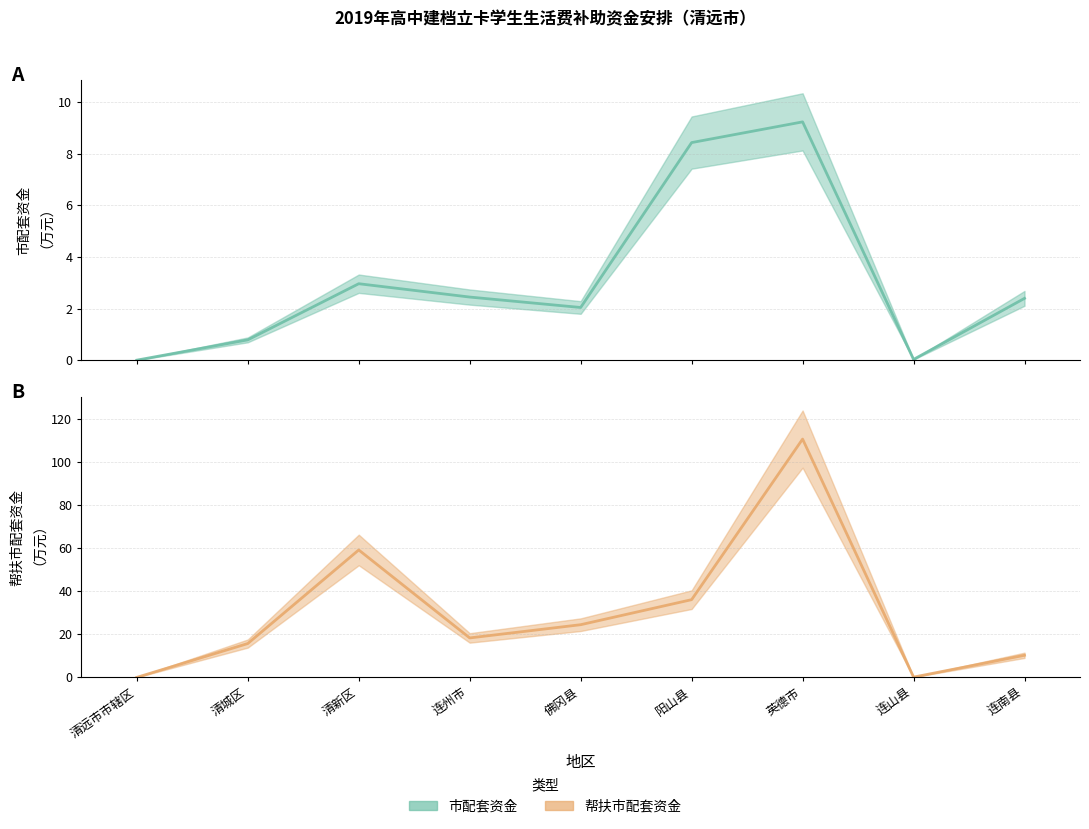

Which series has the largest total across all categories?

帮扶市配套资金